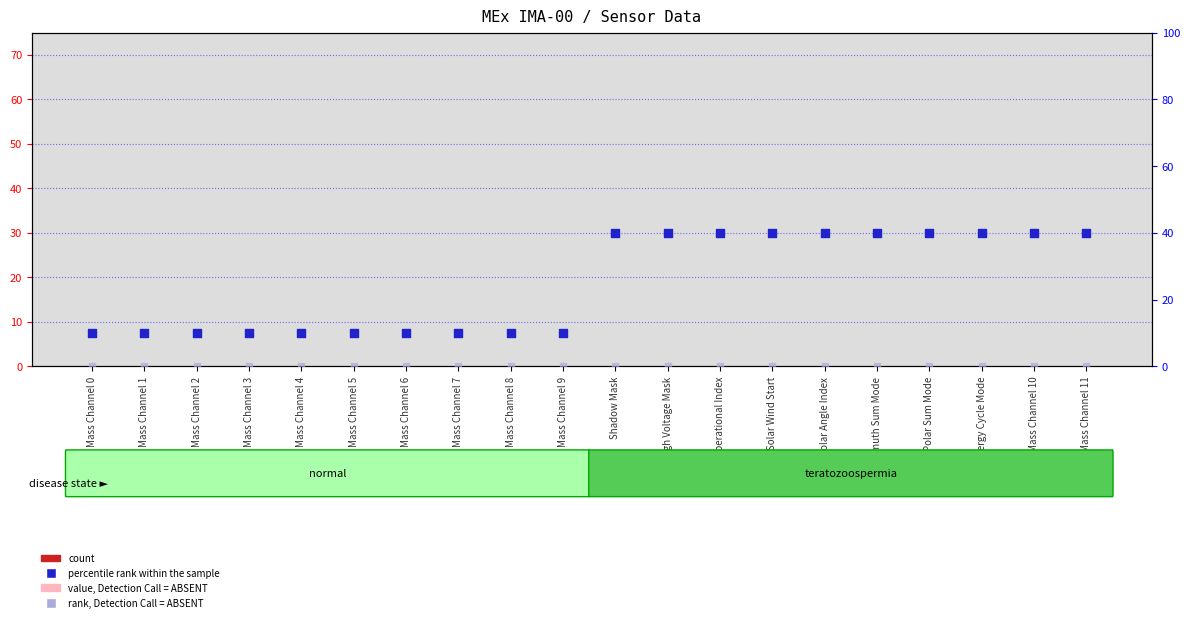

What is the total value across all series at Mass Channel 9?

10